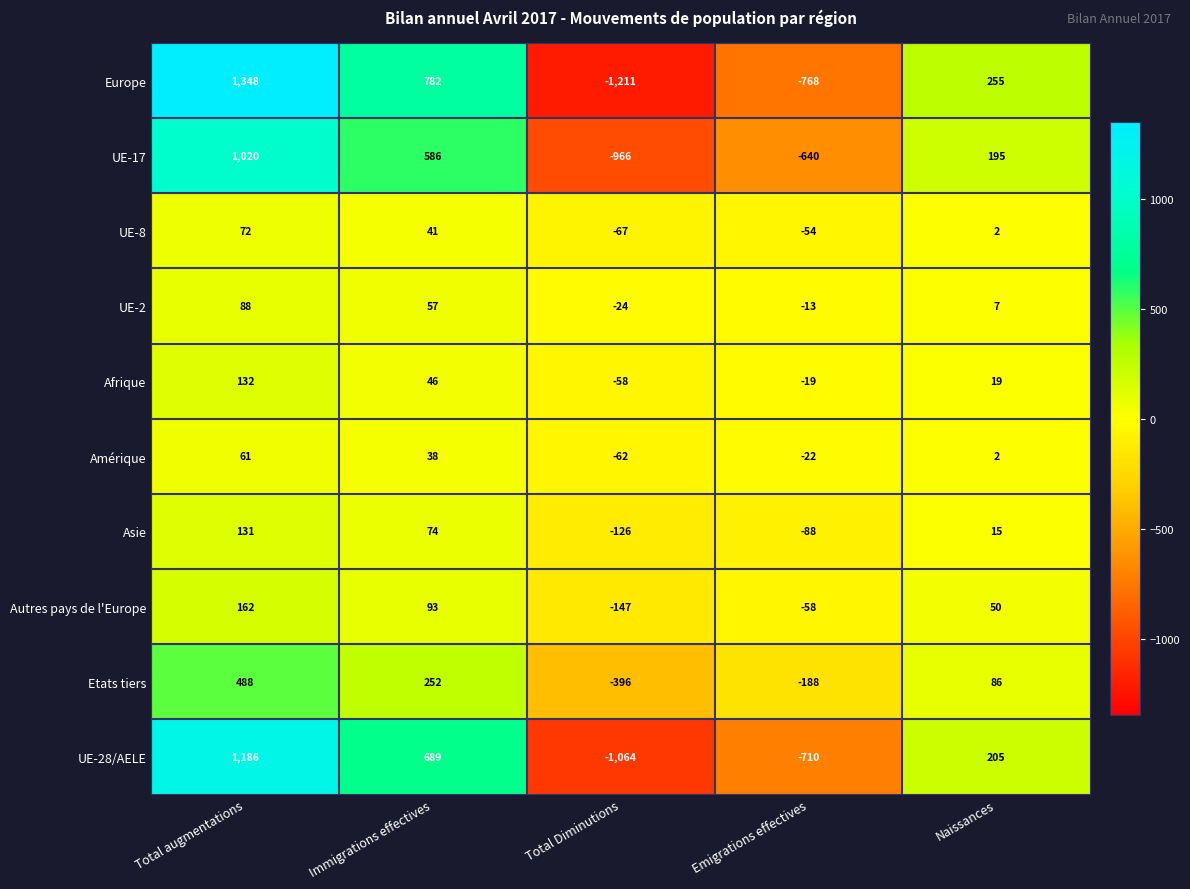

Which label corresponds to the smallest value in the chart?

Total Diminutions